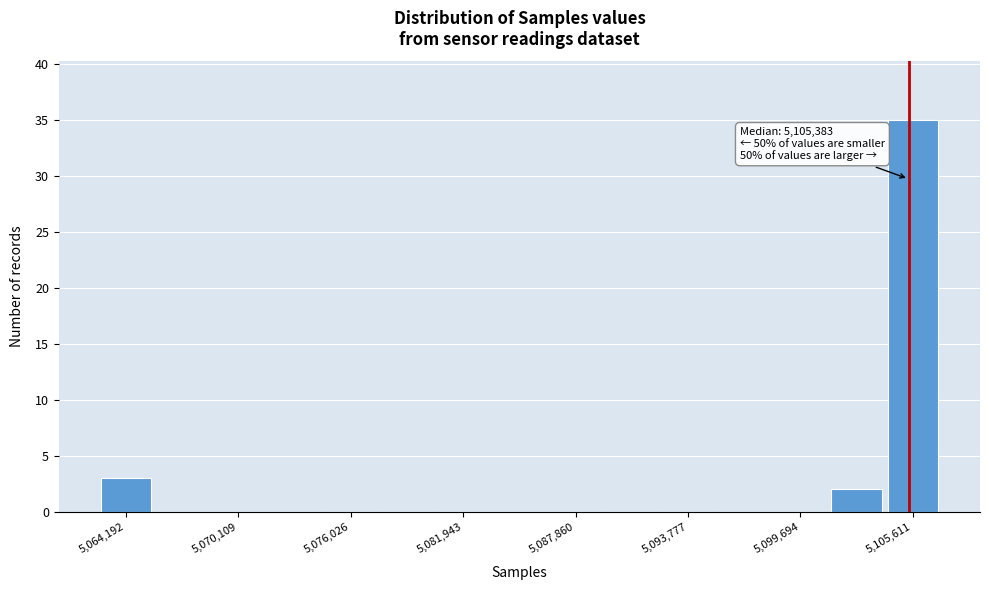

Around what value on the x-axis is the tallest bar? Give the approximate position of its centre, as read against the axis.

5106000